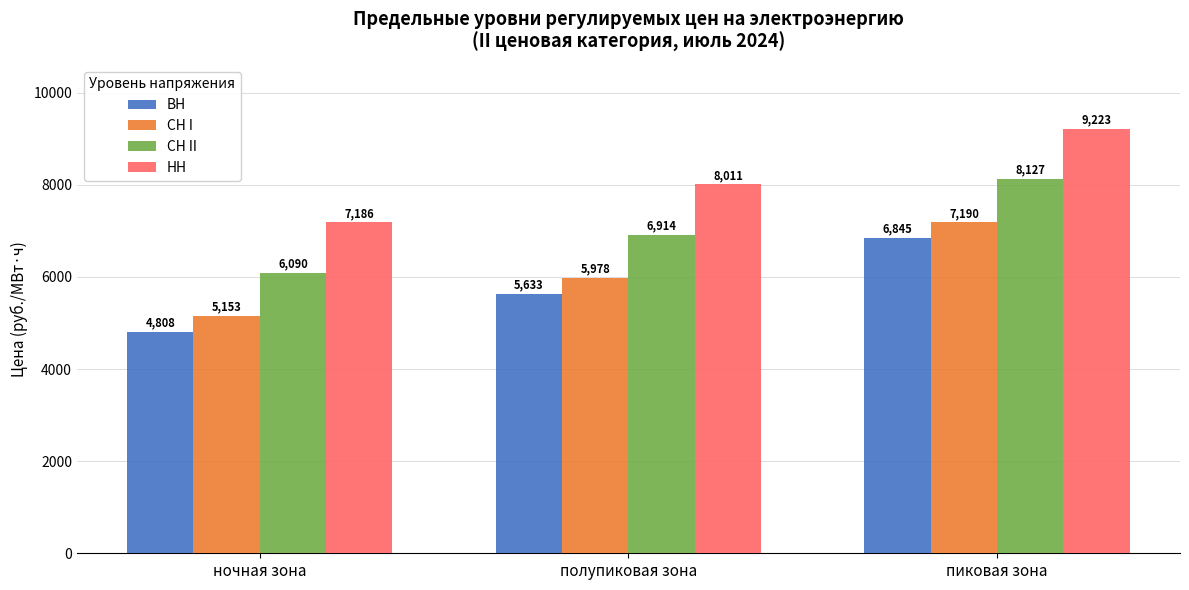

True or false: ВН has a value of 5633.3 at полупиковая зона.

True